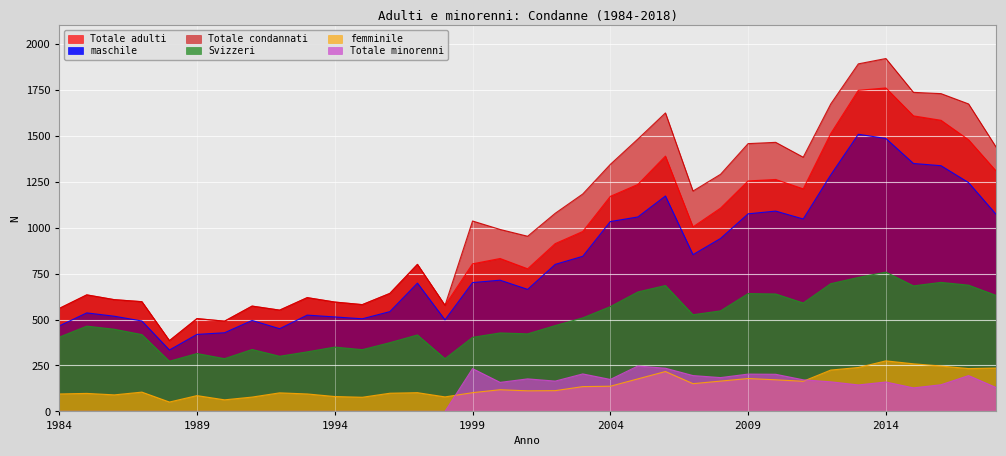

How many distinct data groups are displayed?

6